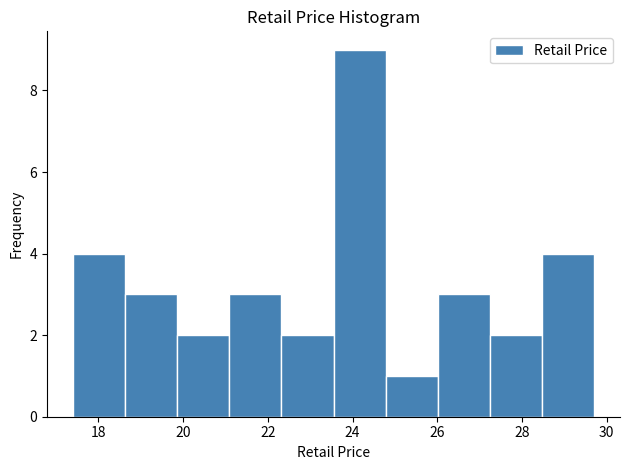

Reading left to right, list every bar in this chart as the range it spans on the x-axis followed by its height. Neither the bar edges nor the heights are printed on the chart, so give them approximately, as read against the axes.

17.4 to 18.6: 4
18.6 to 19.8: 3
19.8 to 21.0: 2
21.0 to 22.4: 3
22.4 to 23.6: 2
23.6 to 24.8: 9
24.8 to 26.0: 1
26.0 to 27.2: 3
27.2 to 28.4: 2
28.4 to 29.8: 4